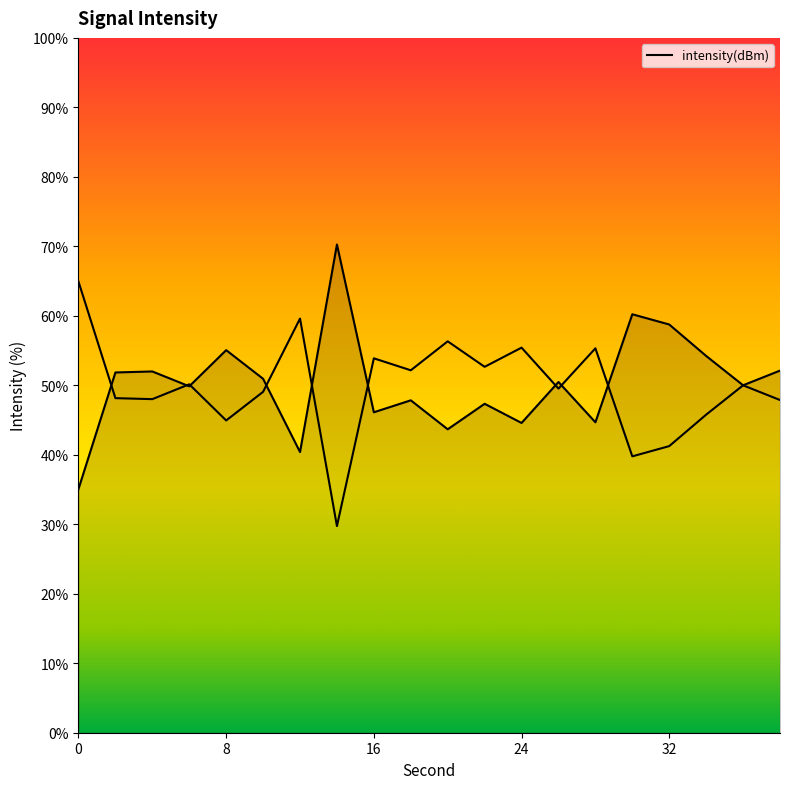

What is the maximum value shown in the chart?

70.3